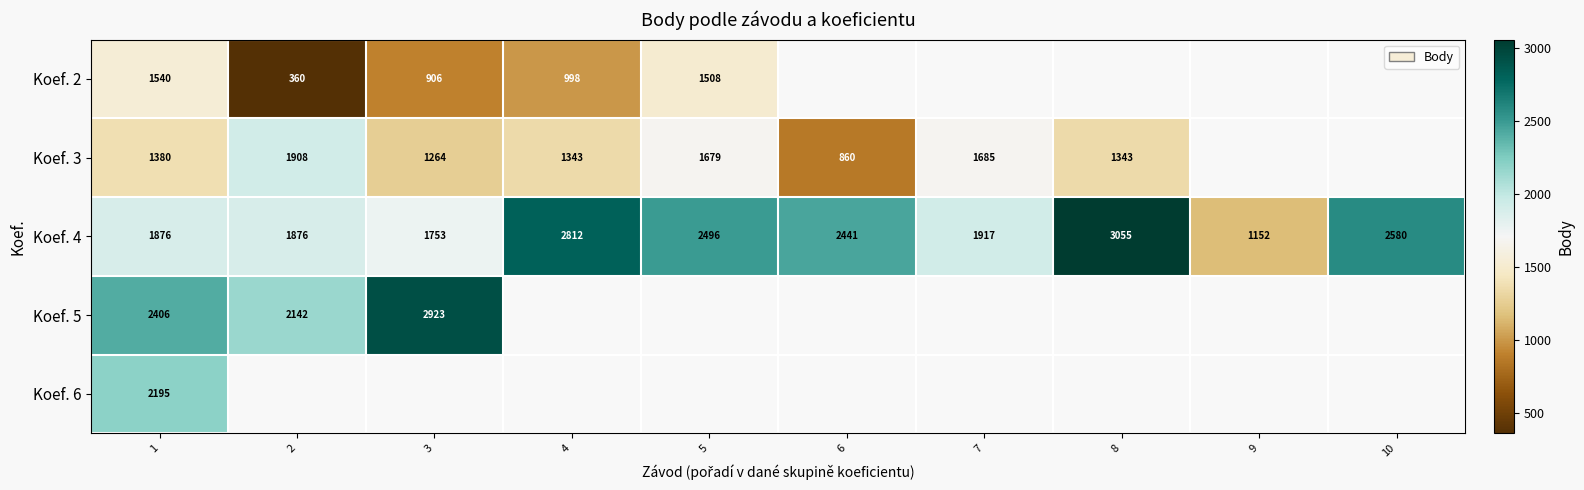

At which label does Koef. 4 first exceed 2441?

4